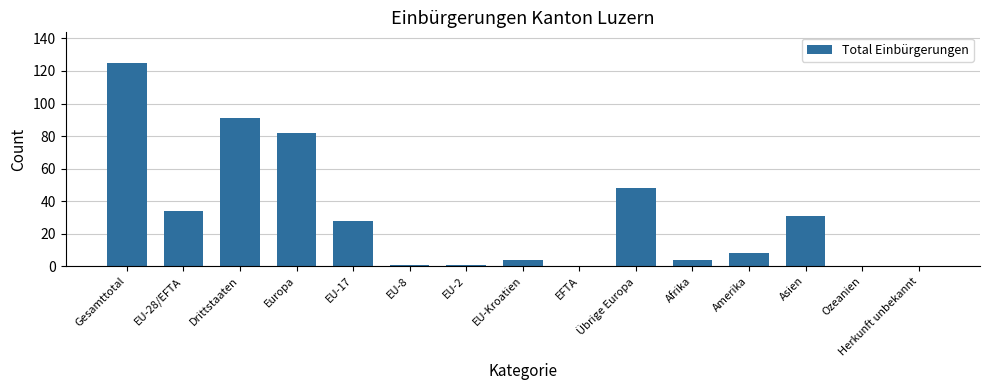

Which label corresponds to the largest value in the chart?

Gesamttotal